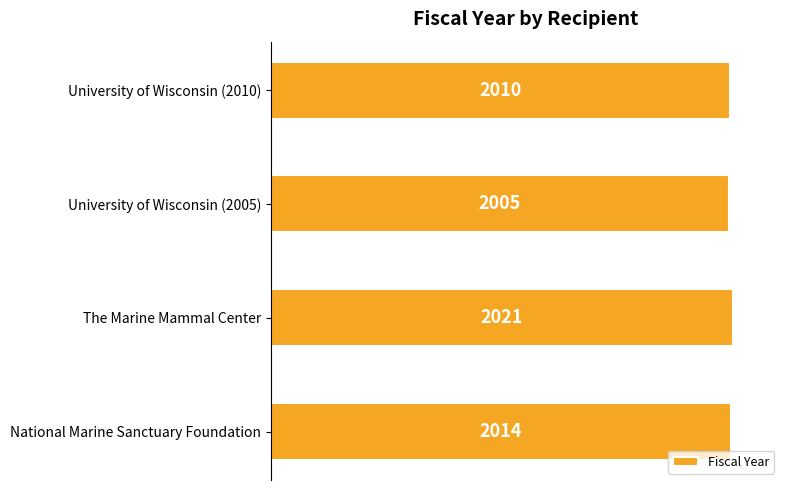

Does the chart contain stacked bars?

No